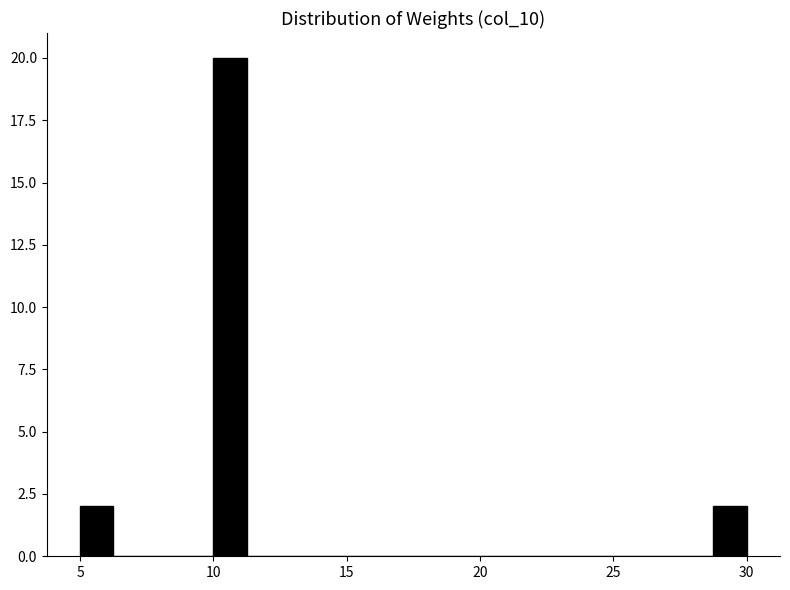

Read against the x-axis, roughly where is the centre of the tallest bar?

10.5